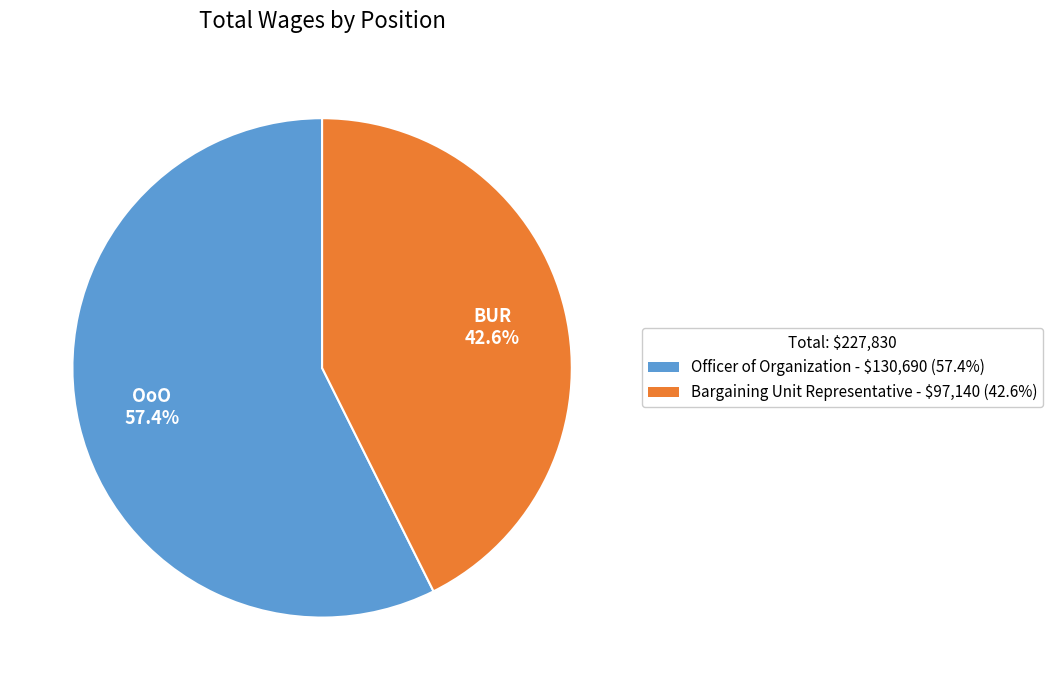

Count the number of slices in the pie.

2